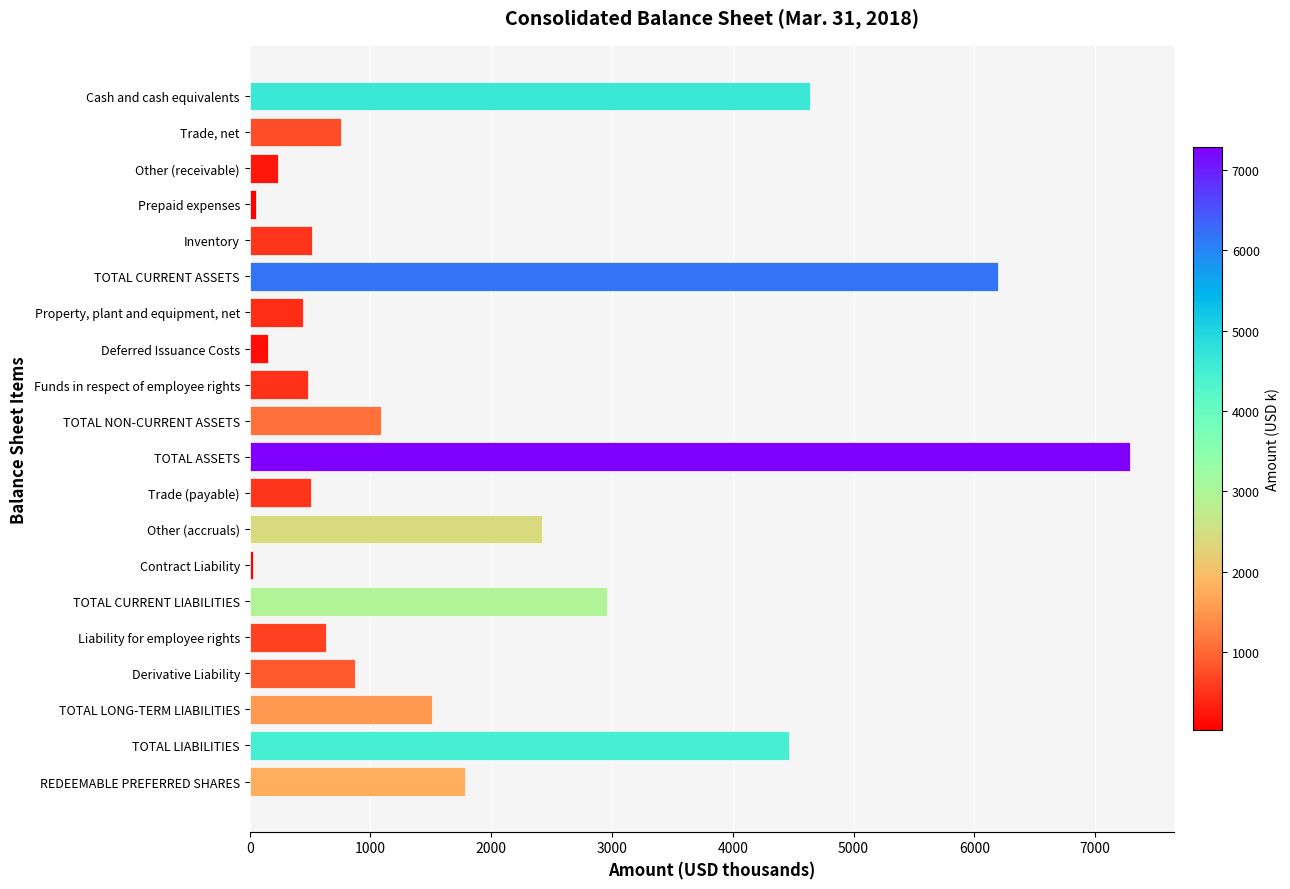

What is the change in value from TOTAL NON-CURRENT ASSETS to TOTAL CURRENT LIABILITIES?

+1869